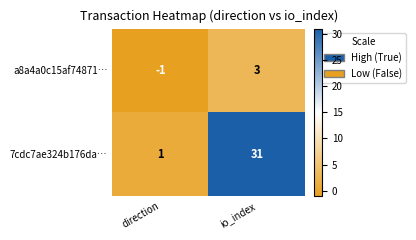

Rank the series at direction from highest to lowest value.

7cdc7ae324b176da…, a8a4a0c15af74871…